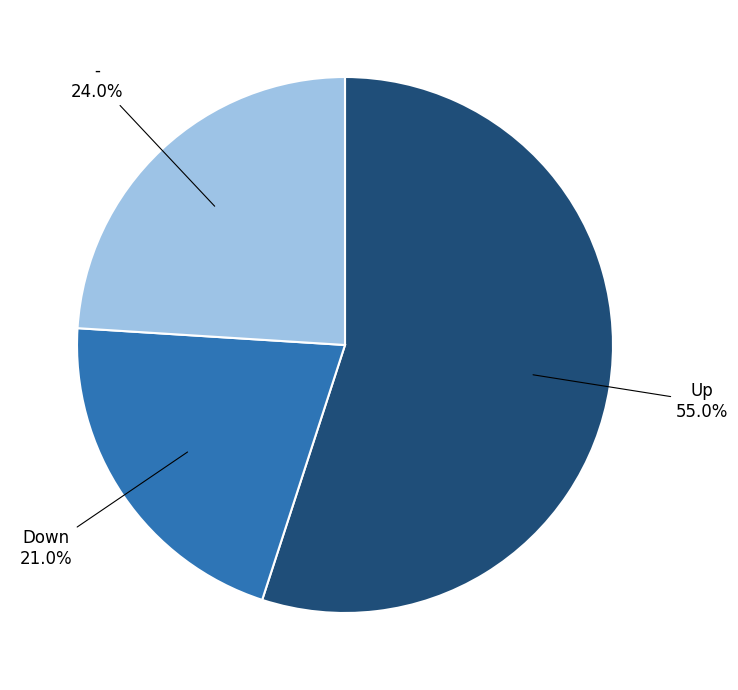

To the nearest percent, what portion does - represent?

24%